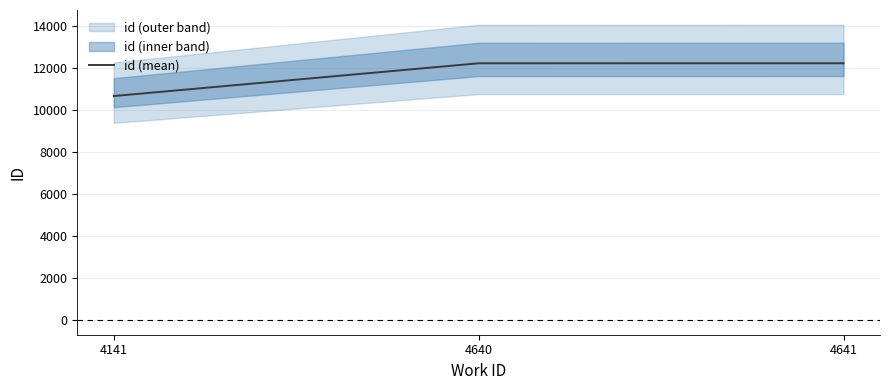

Reading right to left, transcribe all the data shown in this chart.

4641=12220.0	4640=12219.0	4141=10659.5